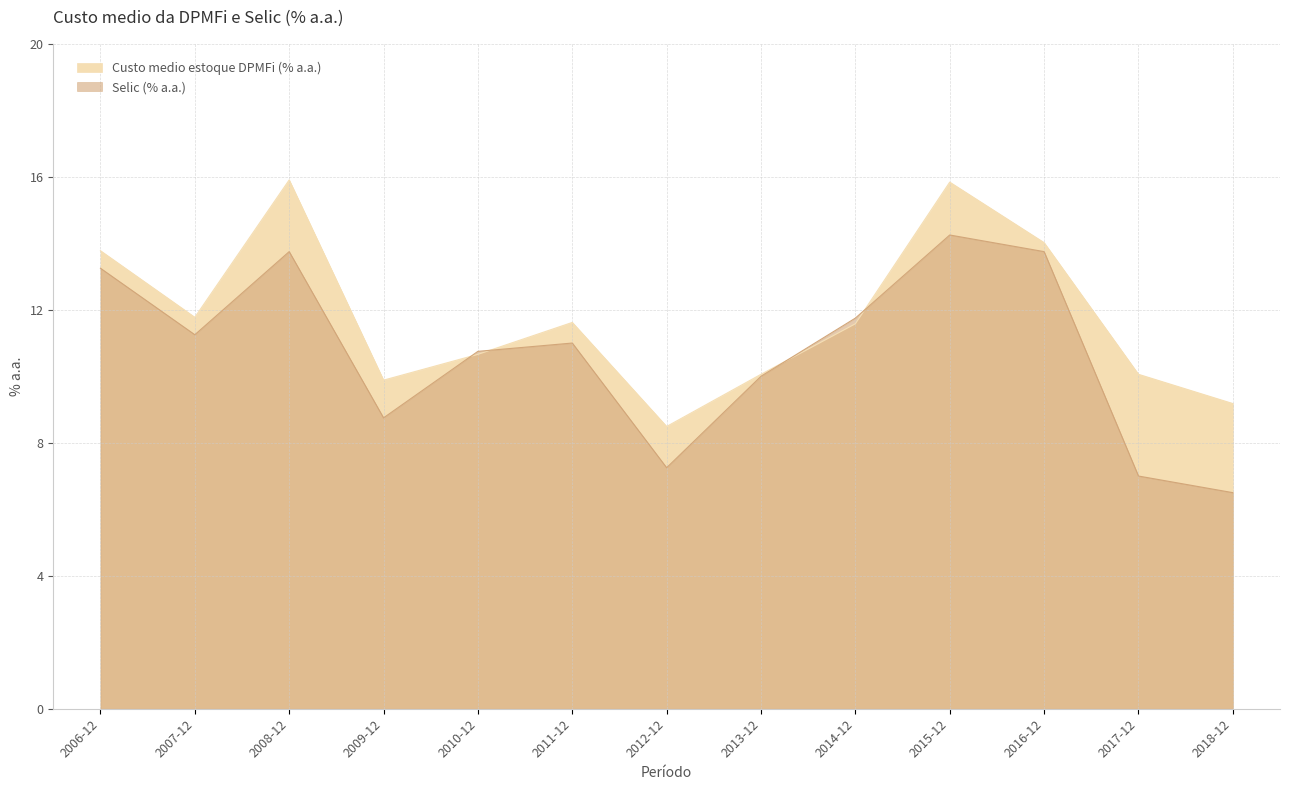

How many intersections are there between Selic (% a.a.) and Custo medio estoque DPMFi (% a.a.)?

4